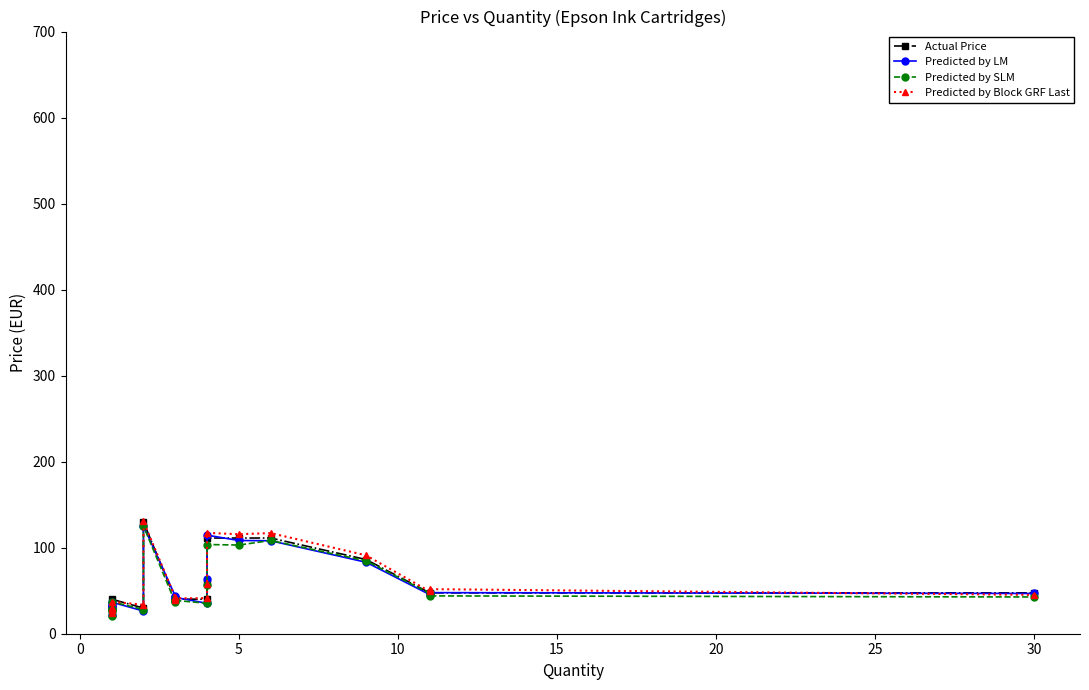

What is the greatest value displayed?

130.7